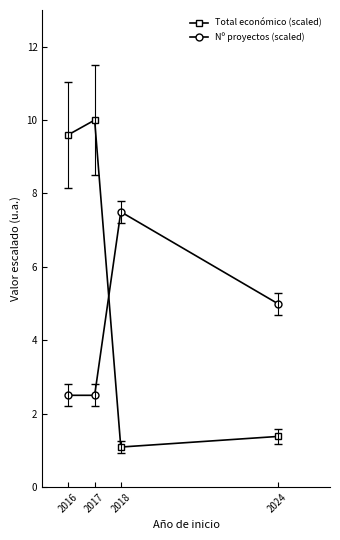

What is the value of the Total económico (scaled) point at the 1st from the left?

9.6